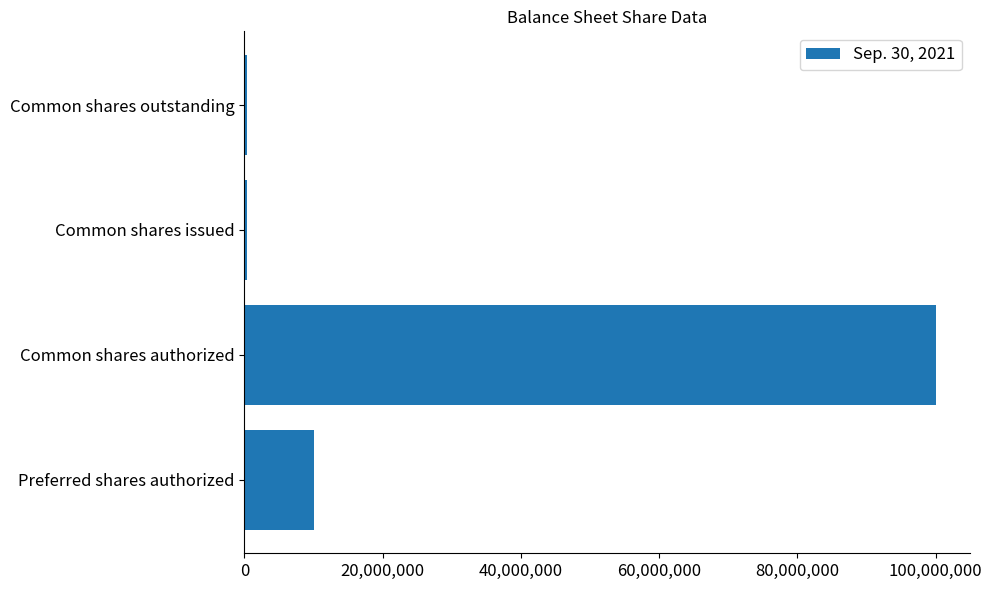

What is the approximate value at Common shares authorized?

100000000